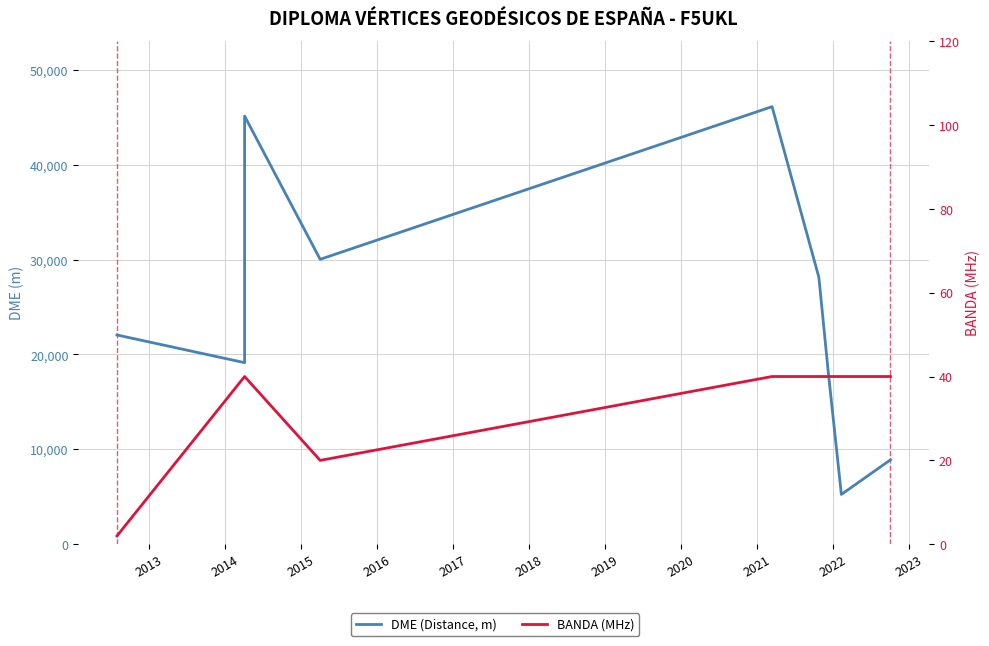

At 2013, list the series in order from largest to smallest.

DME (Distance, m), BANDA (MHz)